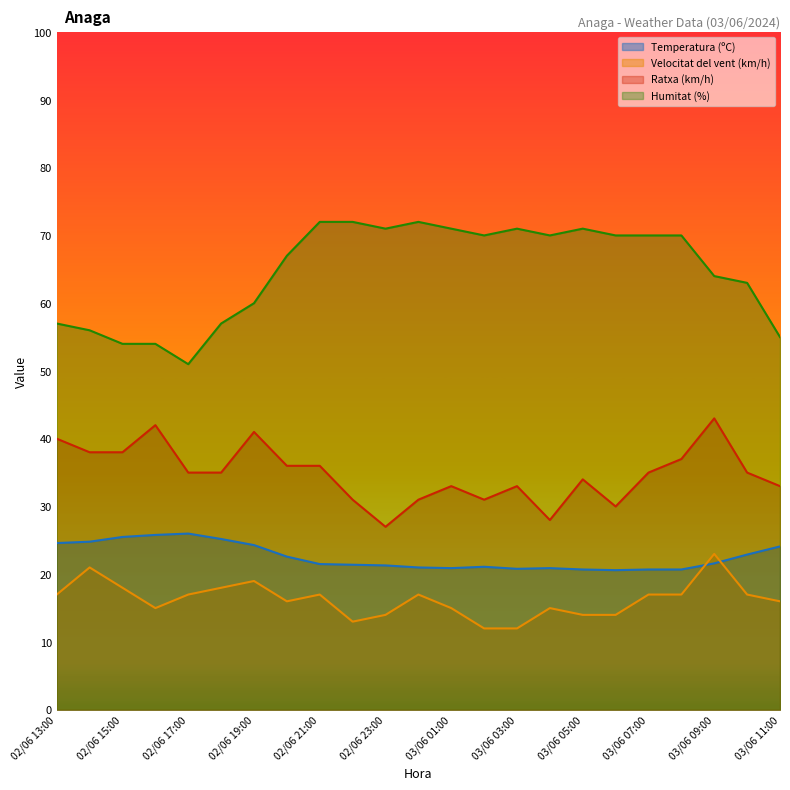

How many series are shown in this chart?

4